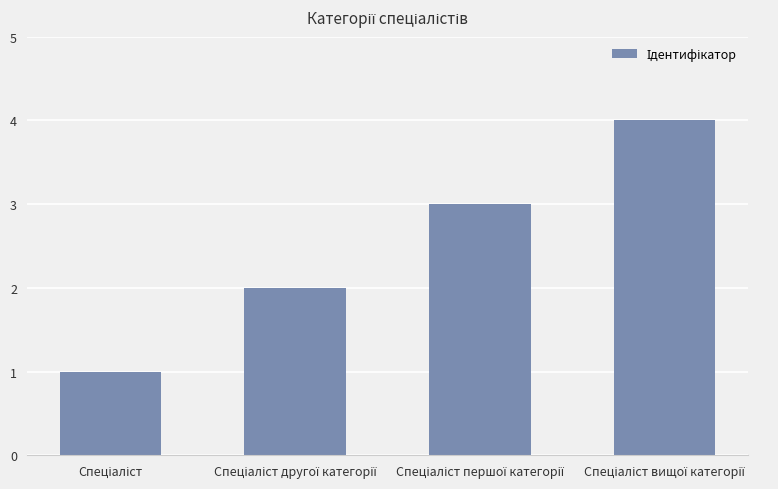

What is the difference between the maximum and minimum values?

3